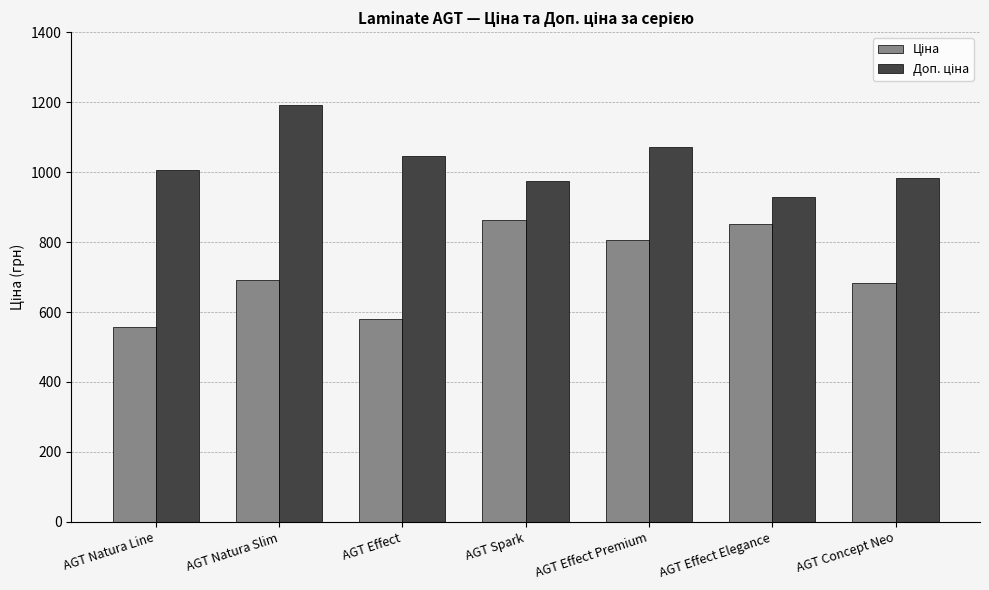

What is the label of the 2nd bar from the left?

AGT Natura Slim